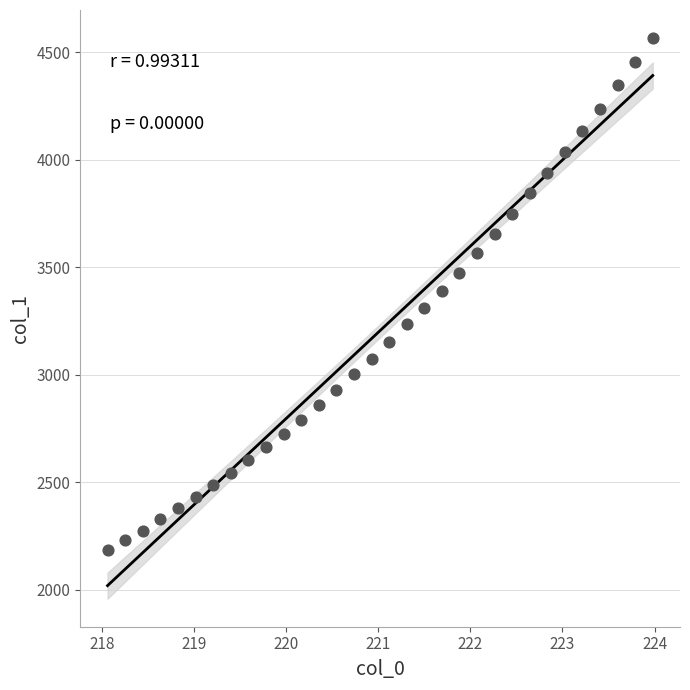

What is the range of Y values (max minus min)?

2382.3